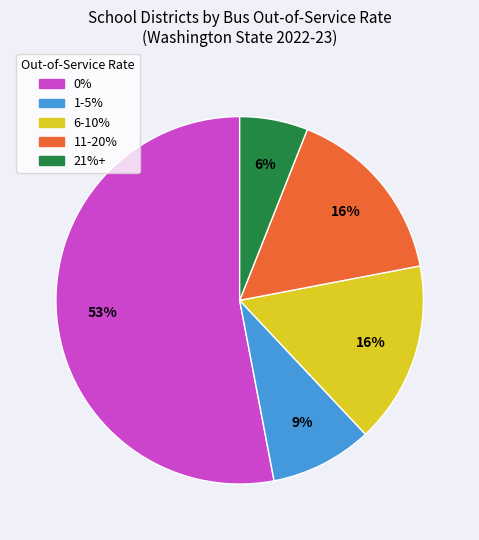

To the nearest percent, what is the difference between the largest and smallest slice percentages?

47%